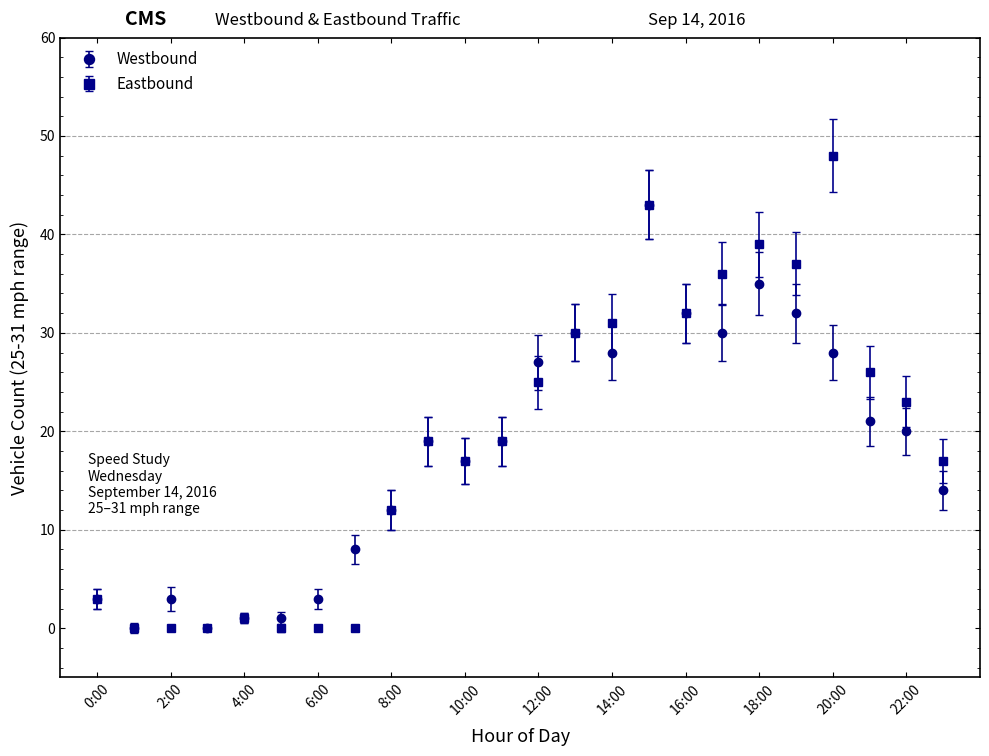

What is the maximum value for Westbound?

43